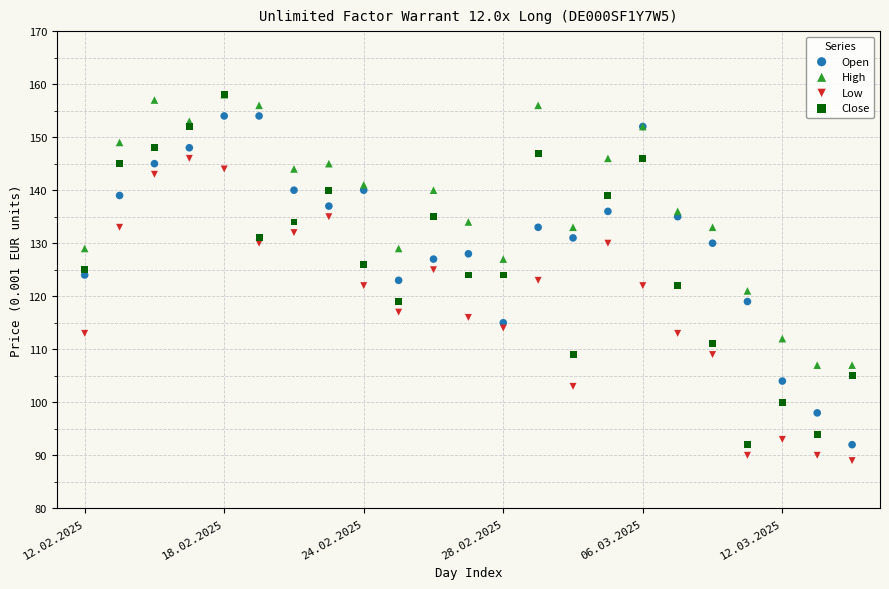

What are all the series names shown in the legend?

Open, High, Low, Close